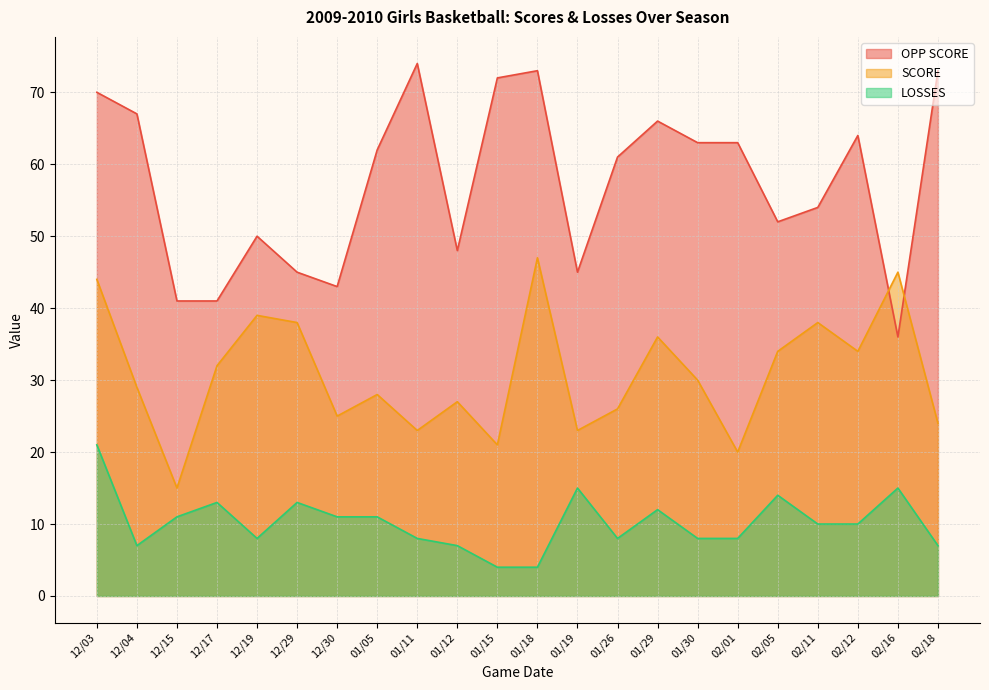

Rank the series by their maximum value, from highest to lowest.

OPP SCORE, SCORE, LOSSES